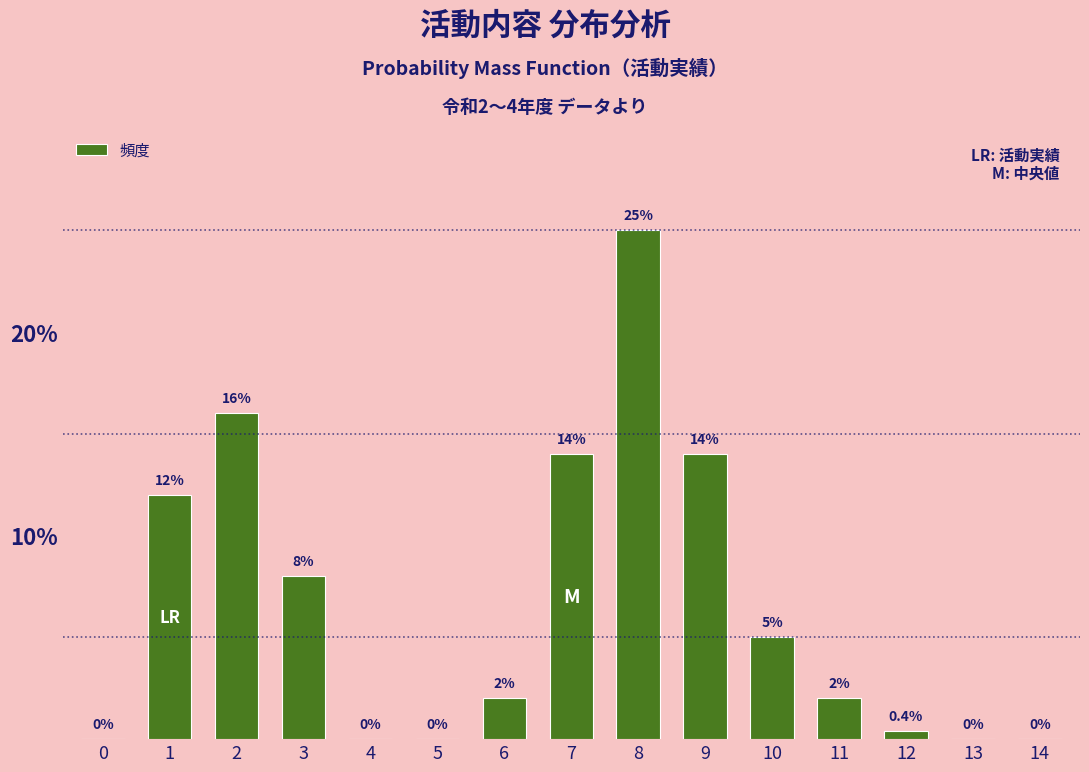

Reading right to left, extract all data points from this chart.

14=0.0	13=0.0	12=0.4	11=2.0	10=5.0	9=14.0	8=25.0	7=14.0	6=2.0	5=0.0	4=0.0	3=8.0	2=16.0	1=12.0	0=0.0